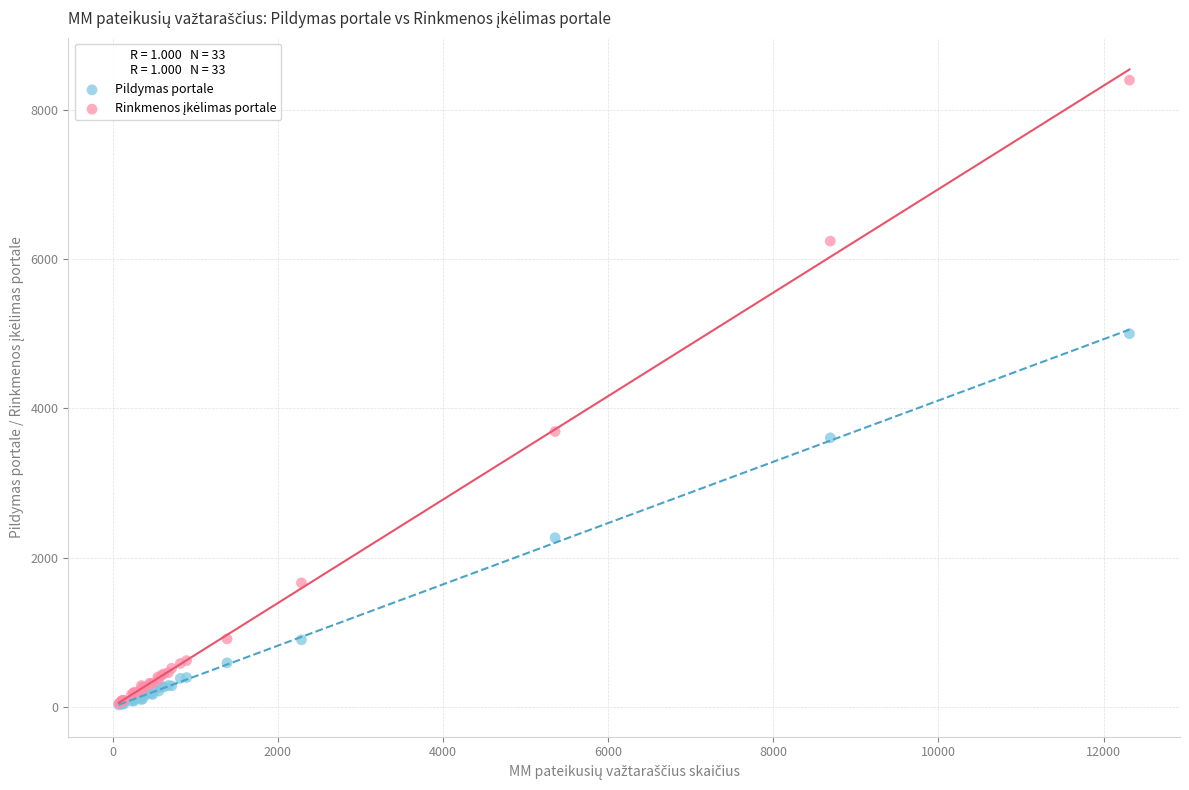

In the Pildymas portale series, what Y value is closest to 2512?

2266